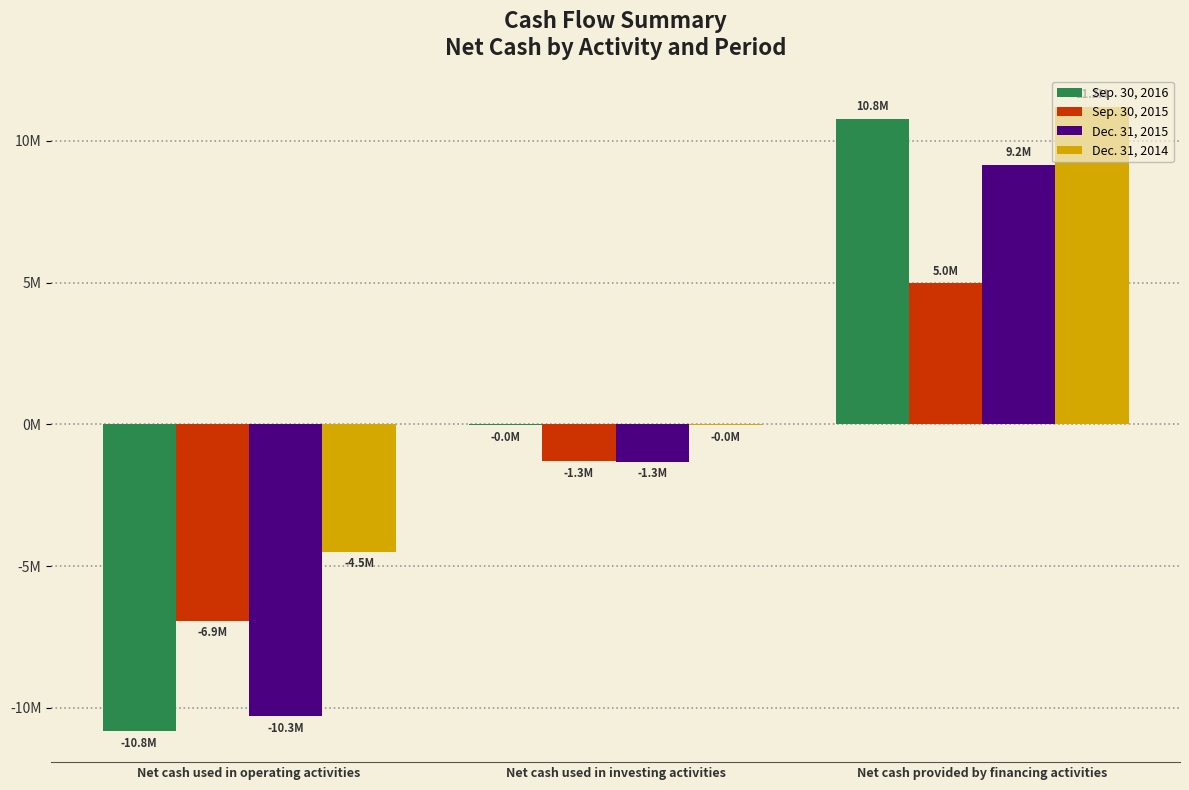

What is the label of the 2nd bar from the left?

Net cash used in investing activities